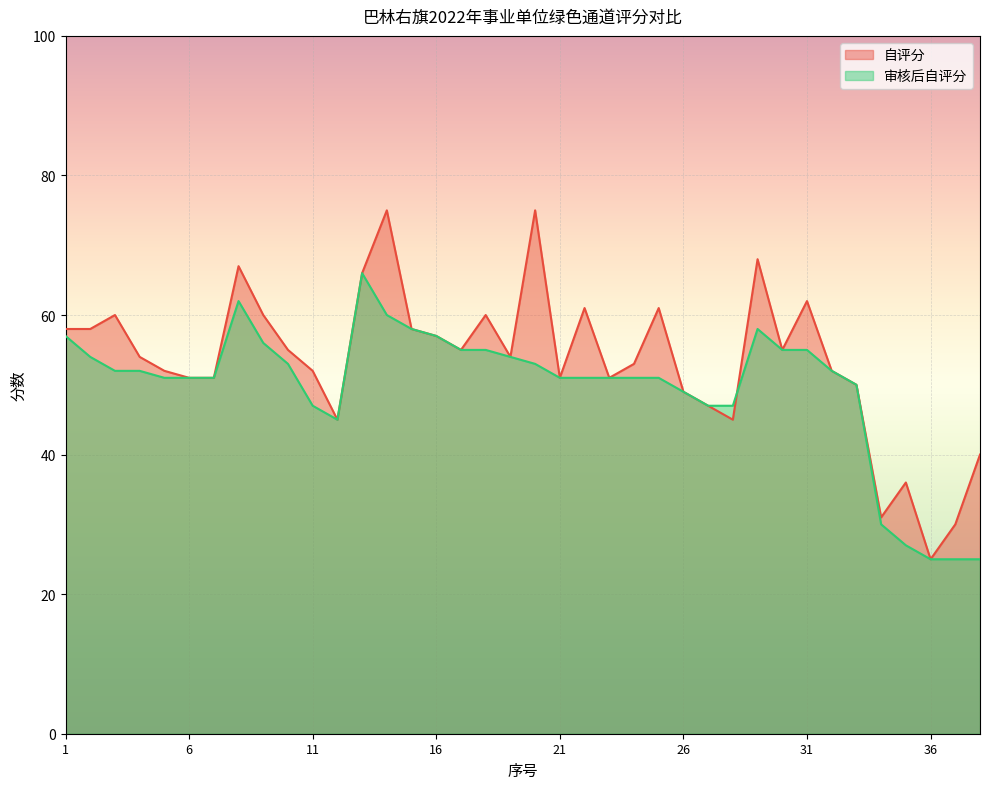

At how many categories does at least one series exceed 58?

11